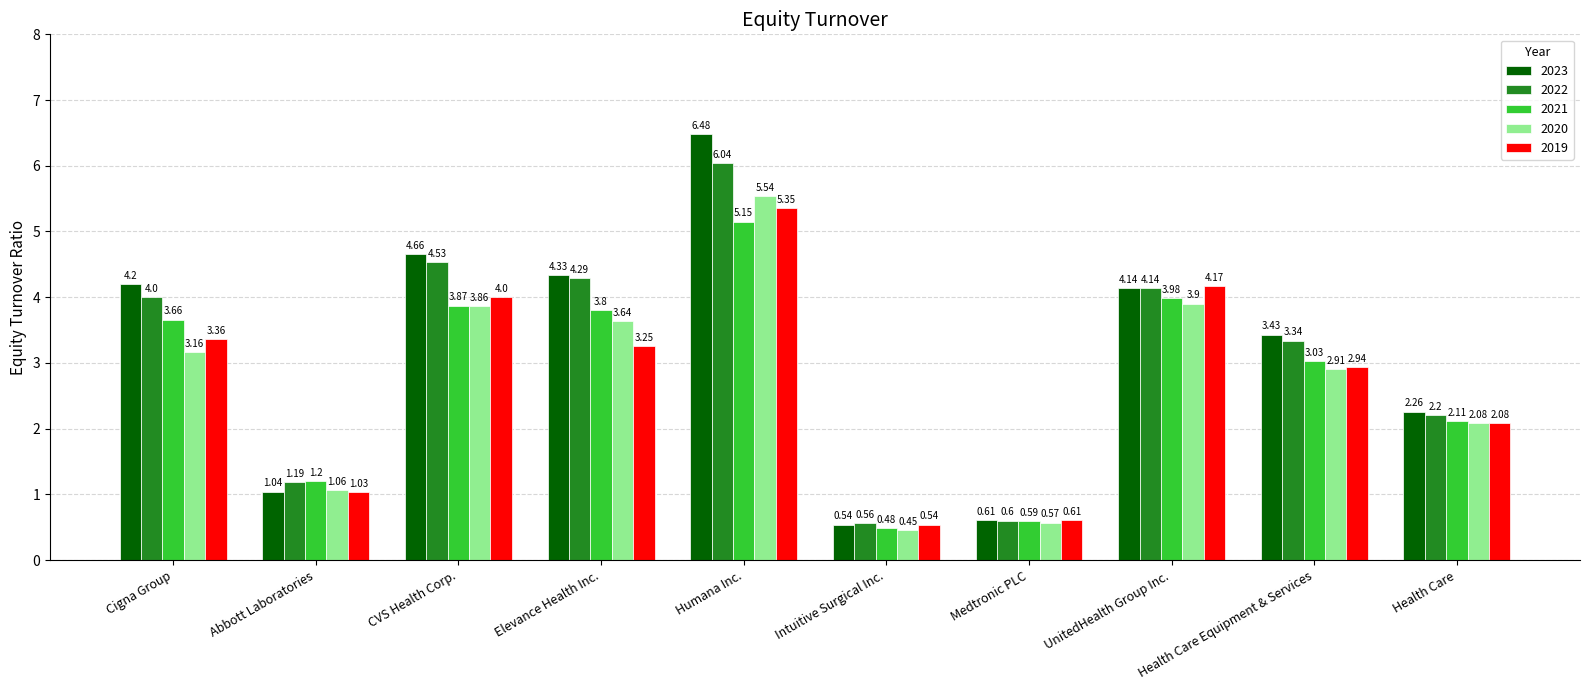

How many data points in 2023 are less than 4?

5